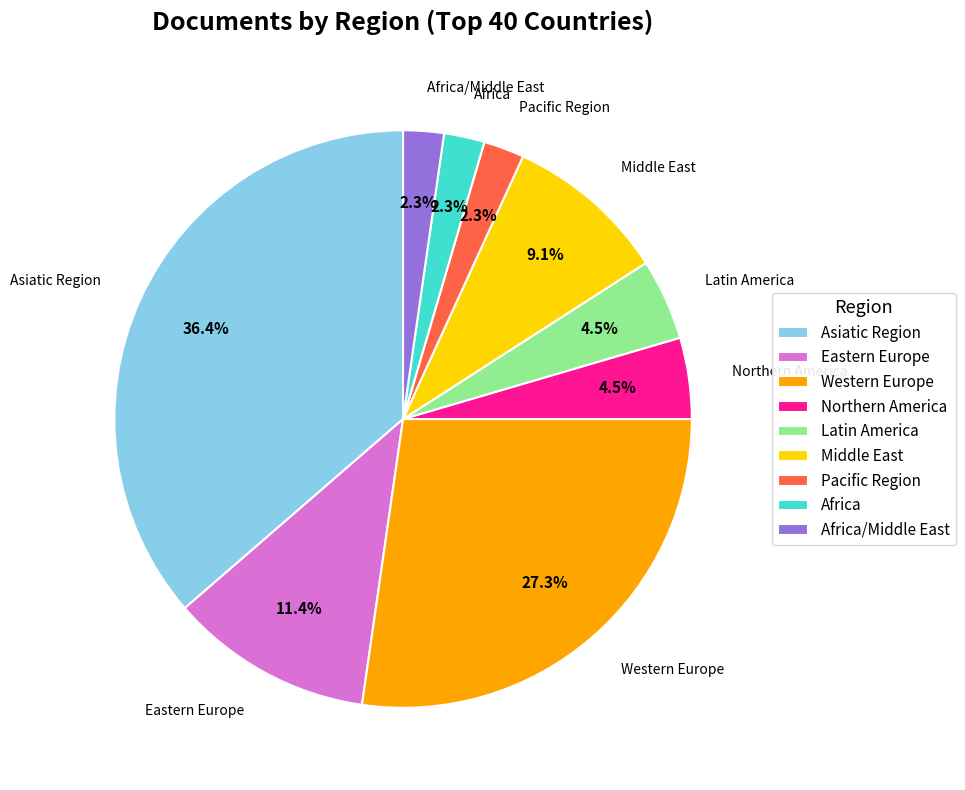

Combined, do Latin America and Northern America account for over 50%?

No